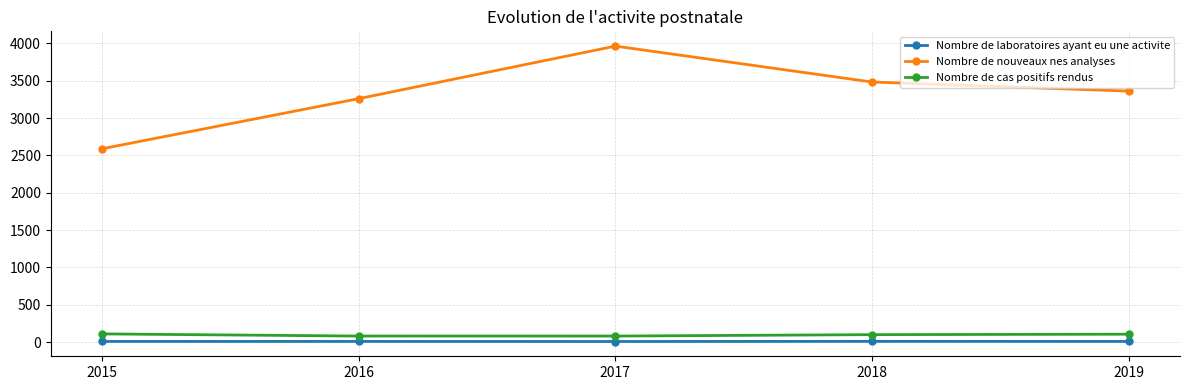

What is the total value across all series at 2015?

2706